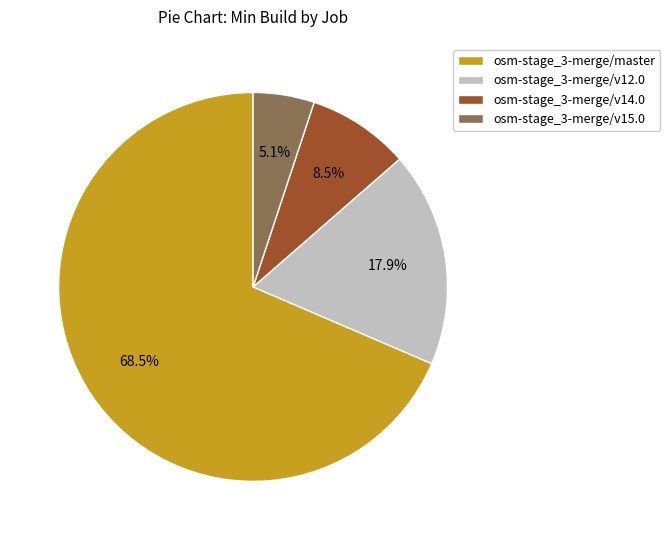

To the nearest percent, what is the combined percentage of osm-stage_3-merge/v14.0 and osm-stage_3-merge/v15.0?

14%